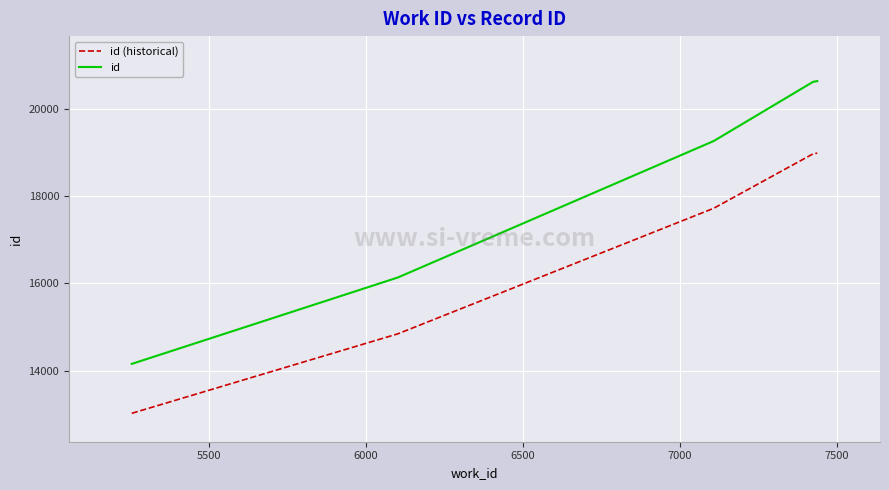

What is the lowest value of the id (historical) series?

13019.8